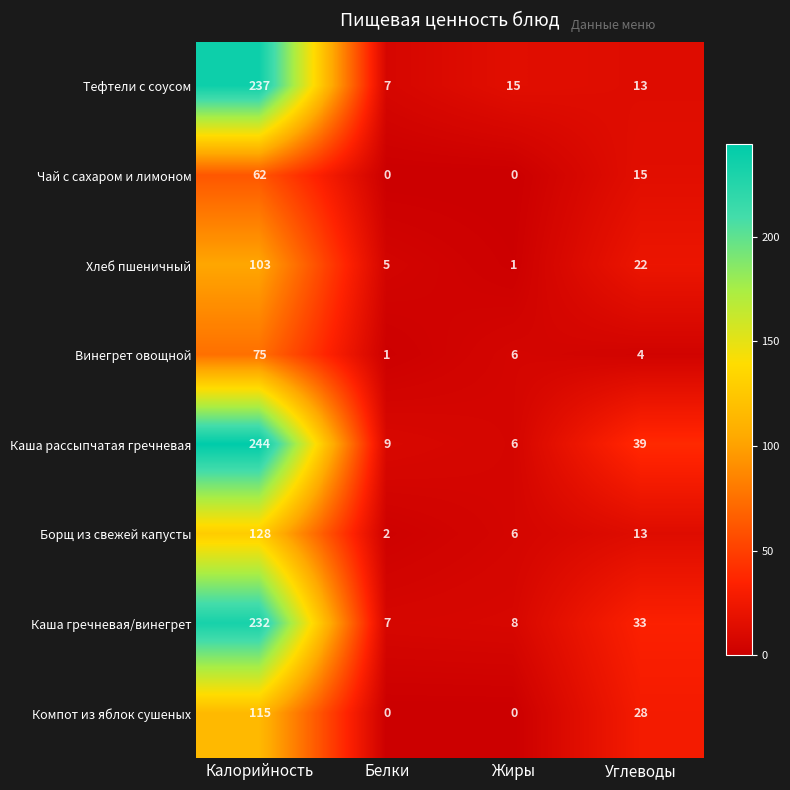

What is the greatest value displayed?

244